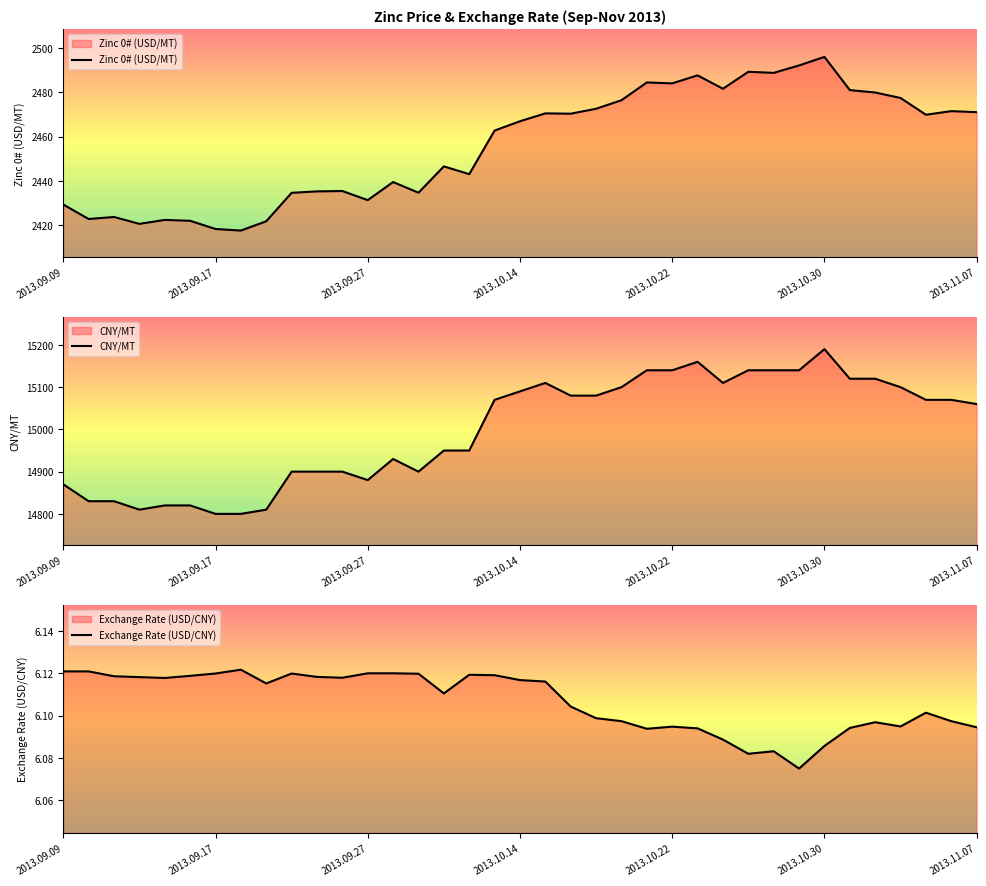

At which label does Zinc 0# (USD/MT) reach its peak?

2013.10.30